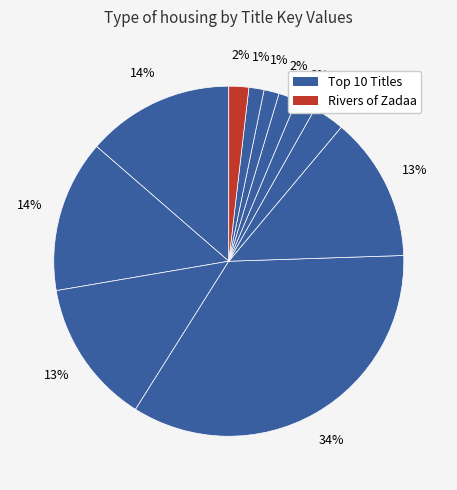

Count the number of slices in the pie.

11